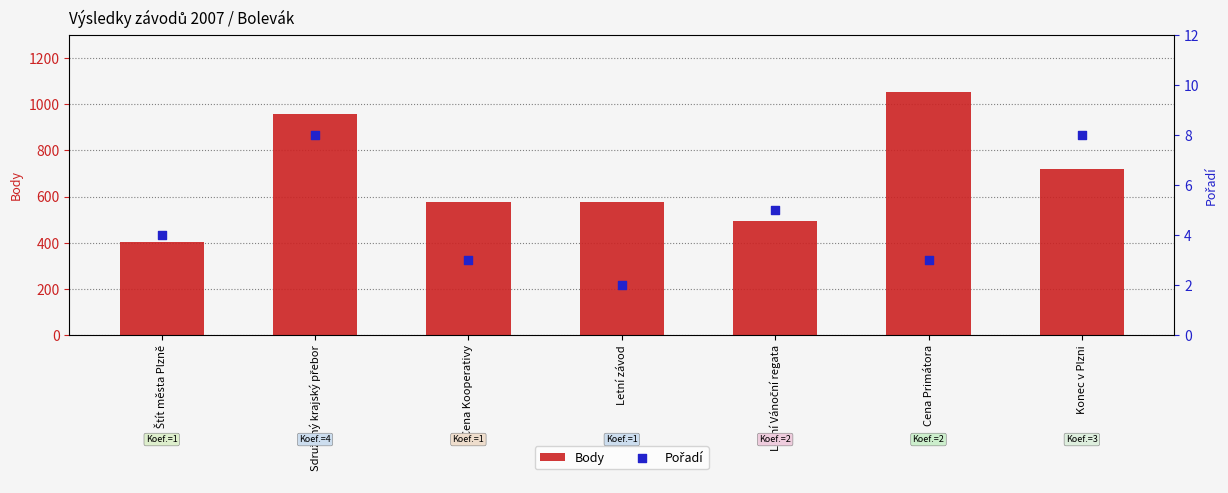

Which series has the widest spread of Y values?

Body